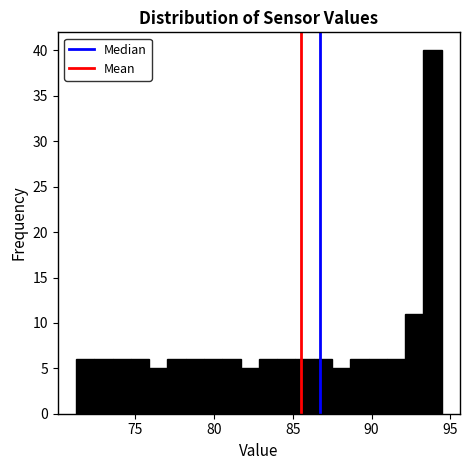

Read against the x-axis, roughly where is the centre of the tallest bar?

94.0